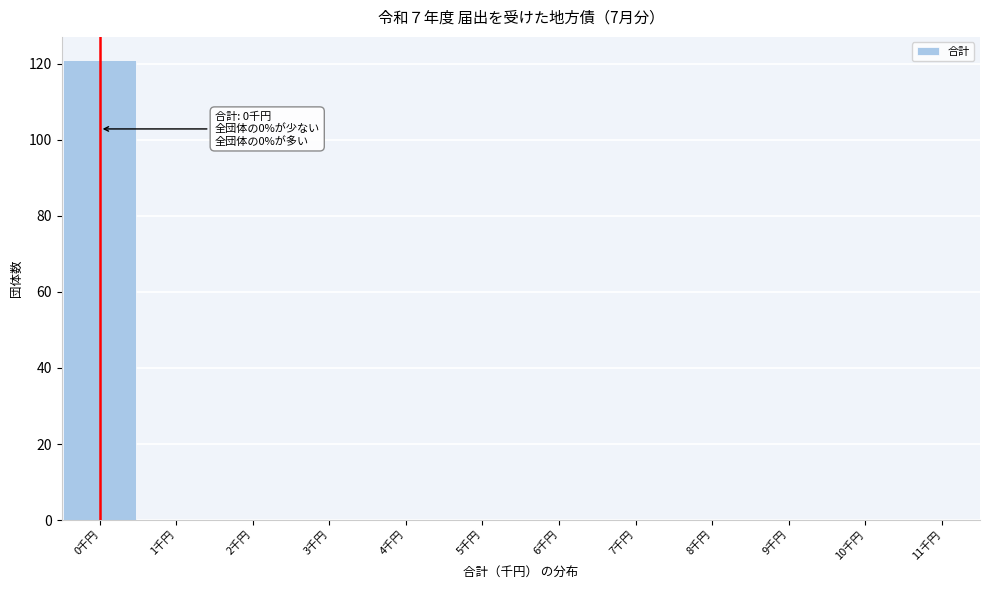

Over which range of the x-axis is the bar tallest?

-0.5 to 0.5